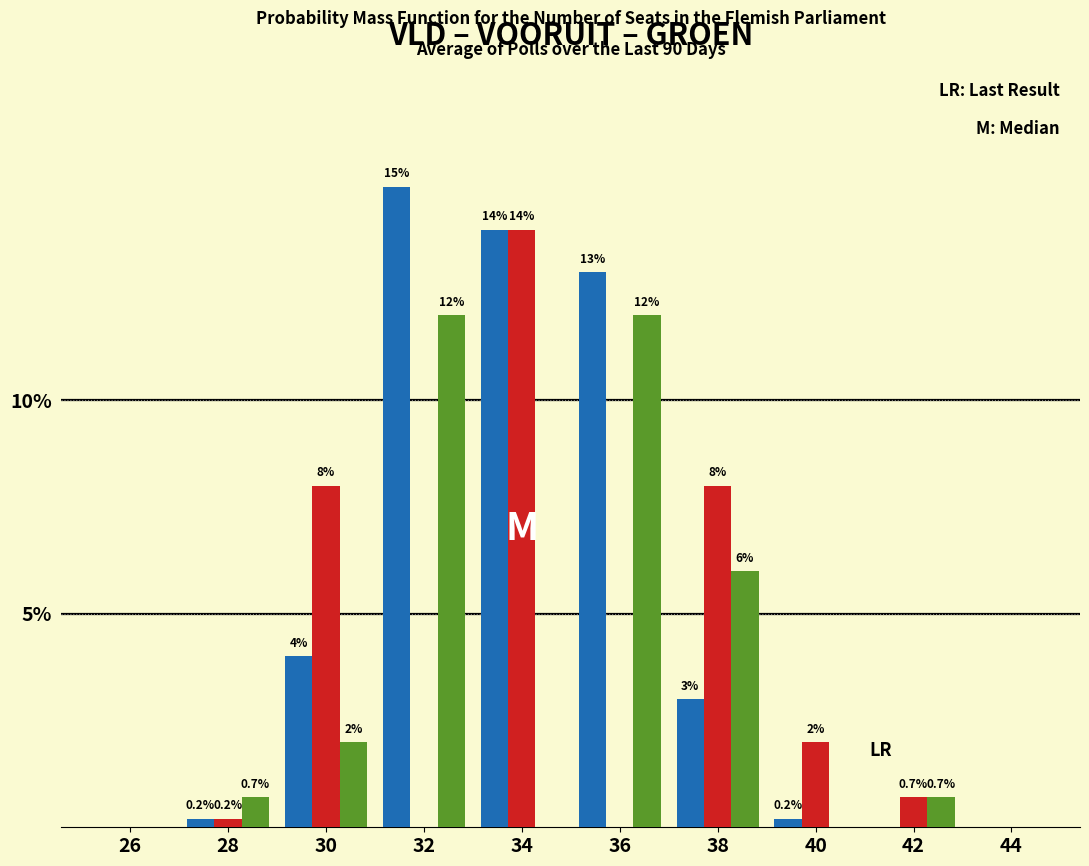

What is the greatest value displayed?

15.0